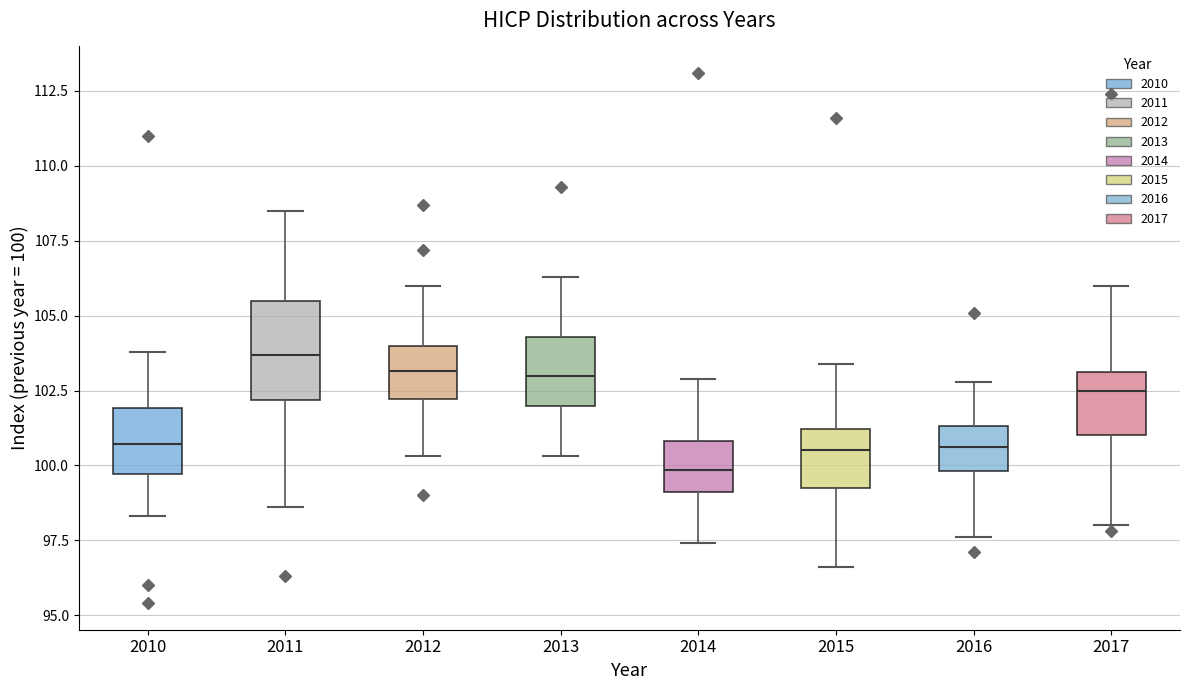

Reading left to right, transcribe this box plot: for each box, give where its median line is, the range the box spans, and where its two whiskers end, as read against the y-axis. The values are not printed on the chart, so give them approximately, as read against the axis.

2010: median 100.5, box 99.5 to 102.0, whiskers 98.5 to 104.0
2011: median 103.5, box 102.0 to 105.5, whiskers 98.5 to 108.5
2012: median 103.0, box 102.0 to 104.0, whiskers 100.5 to 106.0
2013: median 103.0, box 102.0 to 104.5, whiskers 100.5 to 106.5
2014: median 100.0, box 99.0 to 101.0, whiskers 97.5 to 103.0
2015: median 100.5, box 99.5 to 101.0, whiskers 96.5 to 103.5
2016: median 100.5, box 100.0 to 101.5, whiskers 97.5 to 103.0
2017: median 102.5, box 101.0 to 103.0, whiskers 98.0 to 106.0